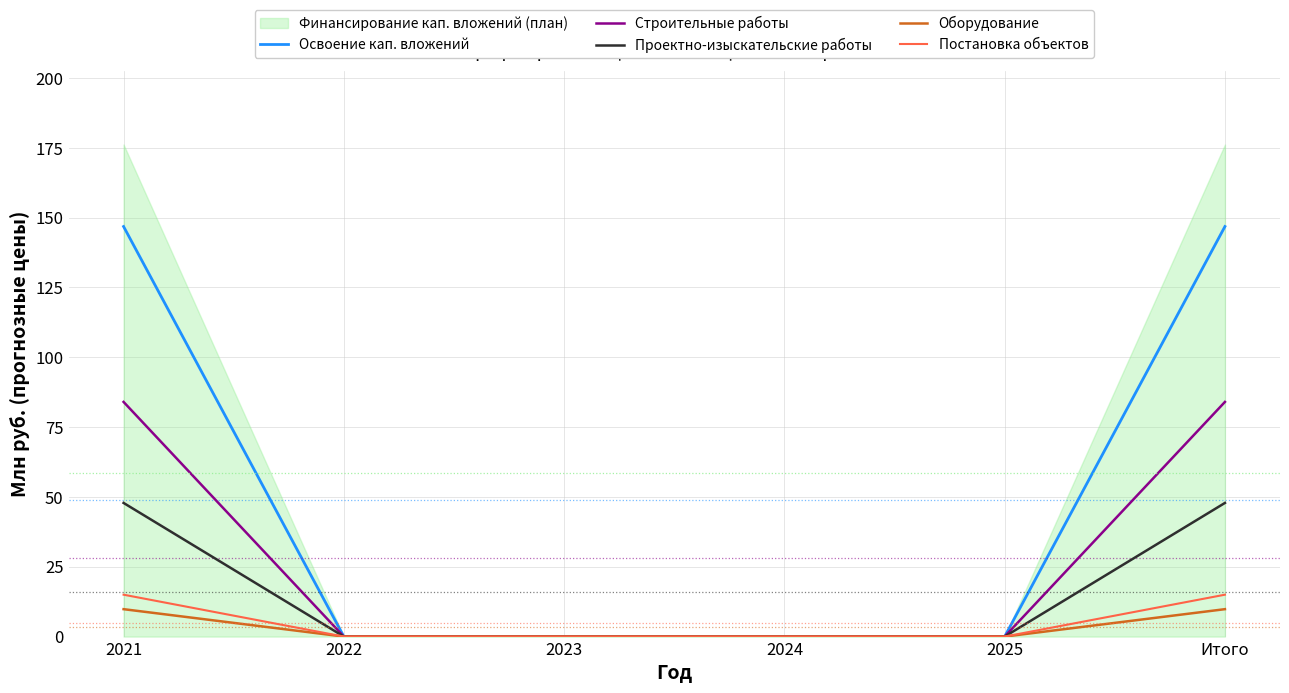

List the labels in order of Оборудование value, smallest first.

2022, 2023, 2024, 2025, 2021, Итого